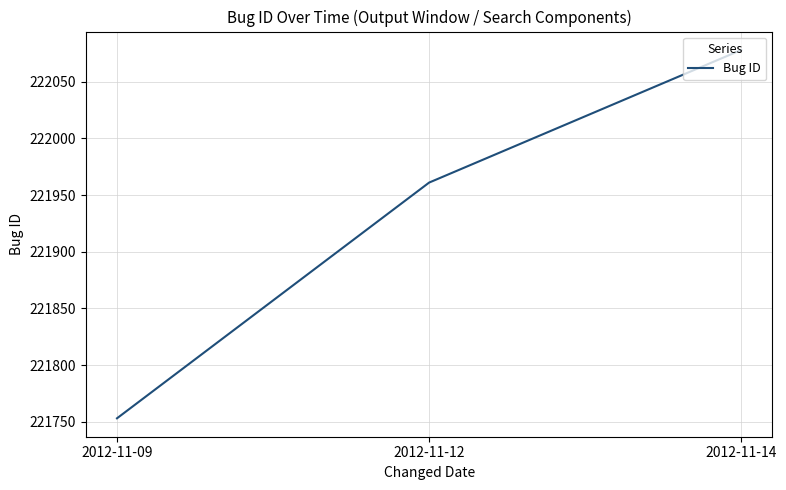

How many values are between 221753 and 222078?

3